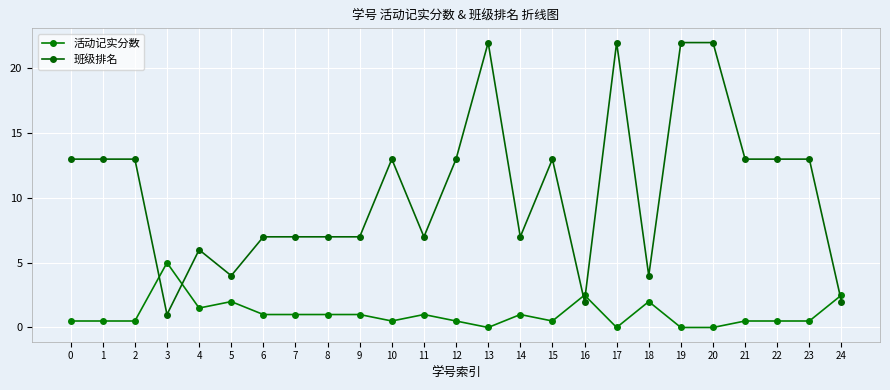

How many lines are shown in the chart?

2